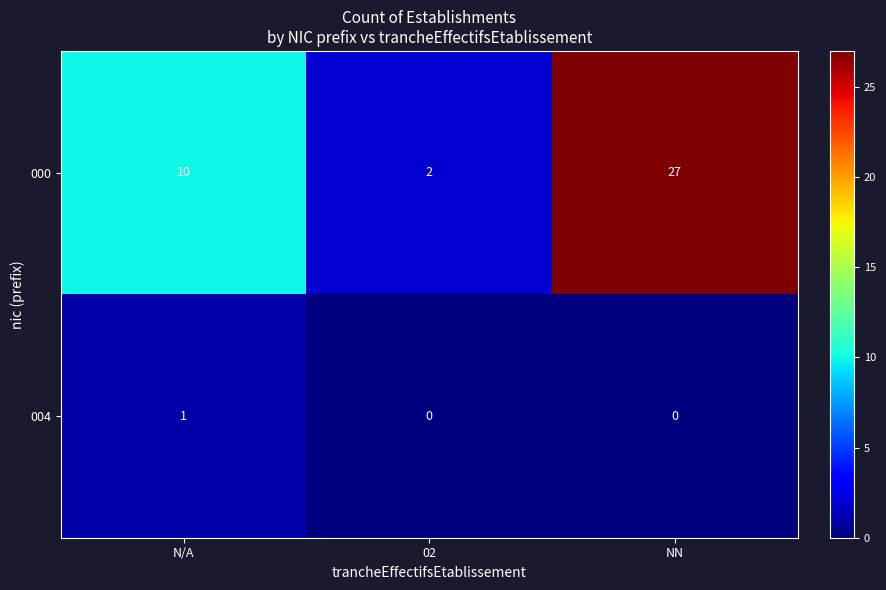

Which series has the largest total across all categories?

000